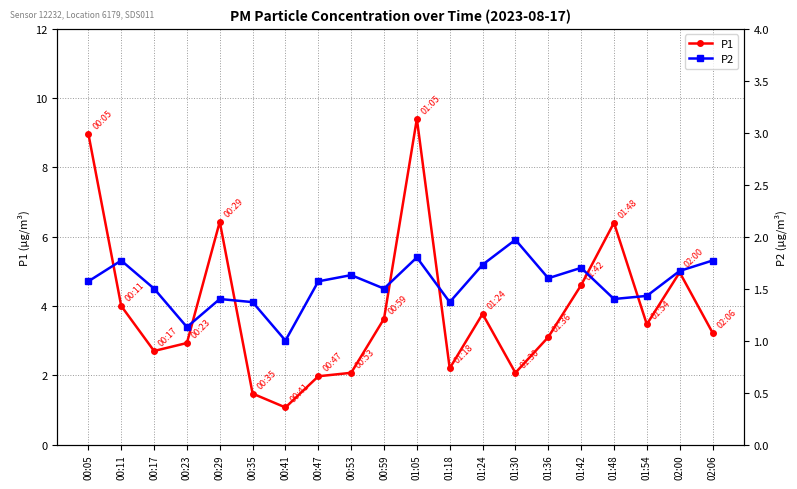

Where is the first local maximum for P2?

00:11